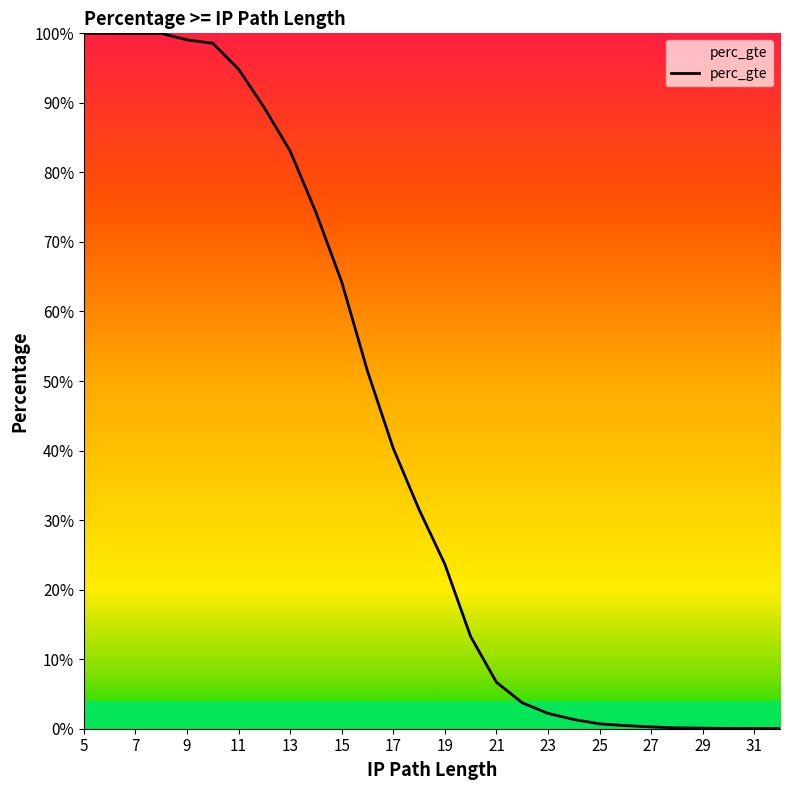

What is the sum of all values?

9.8